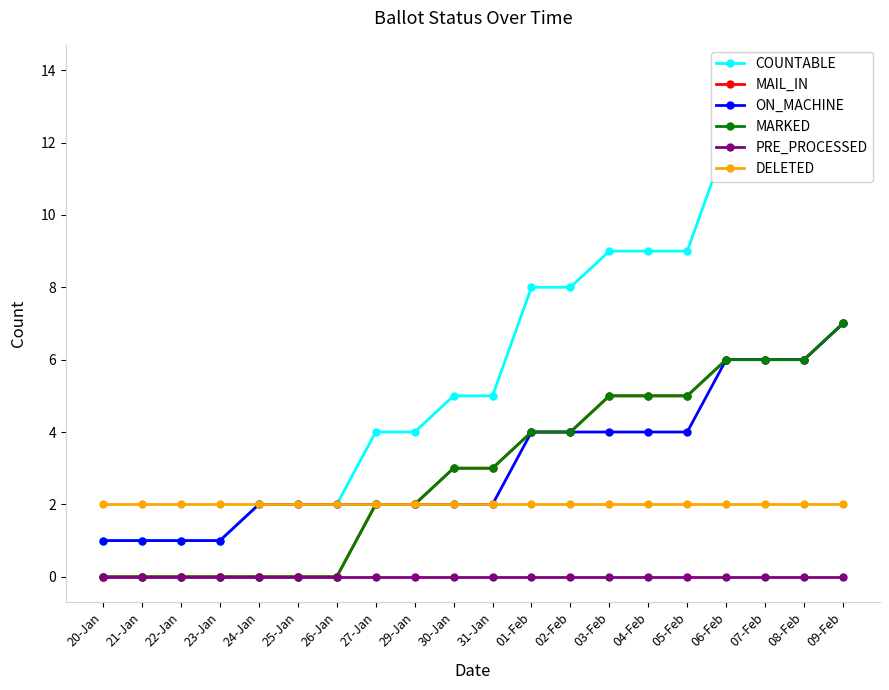

Which series changed the most between 03-Feb and 09-Feb?

COUNTABLE